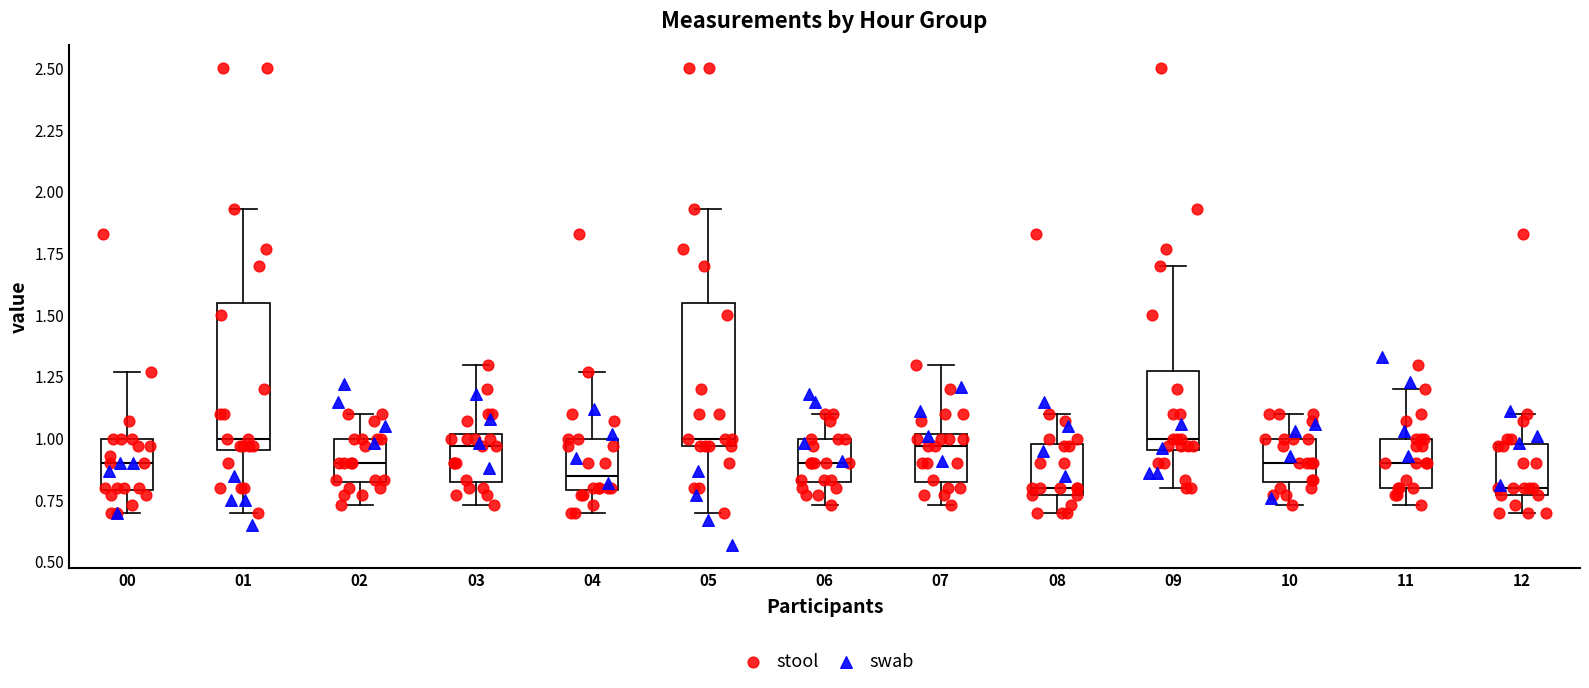

Reading left to right, transcribe this box plot: for each box, give where its median line is, the range the box spans, and where its two whiskers end, as read against the y-axis. The values are not printed on the chart, so give them approximately, as read against the axis.

00: median 0.90, box 0.80 to 1.00, whiskers 0.70 to 1.25
01: median 1.00, box 0.95 to 1.55, whiskers 0.70 to 1.95
02: median 0.90, box 0.80 to 1.00, whiskers 0.75 to 1.10
03: median 0.95, box 0.80 to 1.00, whiskers 0.75 to 1.30
04: median 0.85, box 0.80 to 1.00, whiskers 0.70 to 1.25
05: median 1.00, box 0.95 to 1.55, whiskers 0.70 to 1.95
06: median 0.90, box 0.80 to 1.00, whiskers 0.75 to 1.10
07: median 0.95, box 0.80 to 1.00, whiskers 0.75 to 1.30
08: median 0.80, box 0.75 to 1.00, whiskers 0.70 to 1.10
09: median 1.00, box 0.95 to 1.30, whiskers 0.80 to 1.70
10: median 0.90, box 0.80 to 1.00, whiskers 0.75 to 1.10
11: median 0.90, box 0.80 to 1.00, whiskers 0.75 to 1.20
12: median 0.80, box 0.75 to 1.00, whiskers 0.70 to 1.10